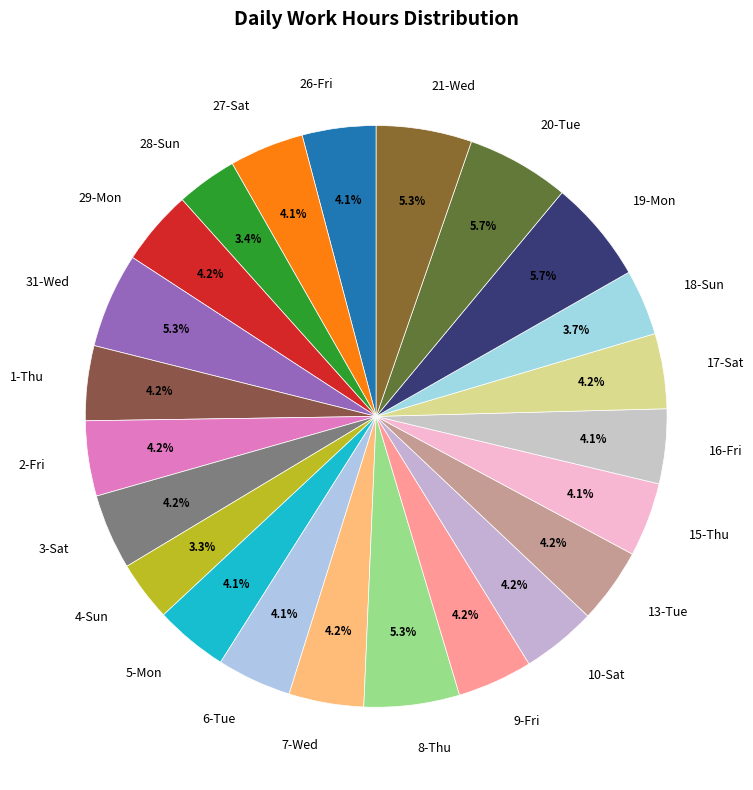

How much of the chart is everything except 20-Tue?

94.3%